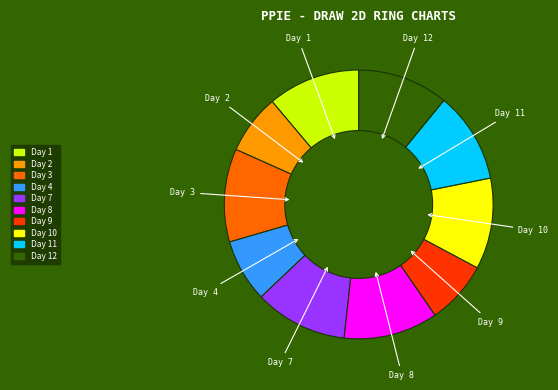

True or false: Day 10 accounts for 1% of the total.

False